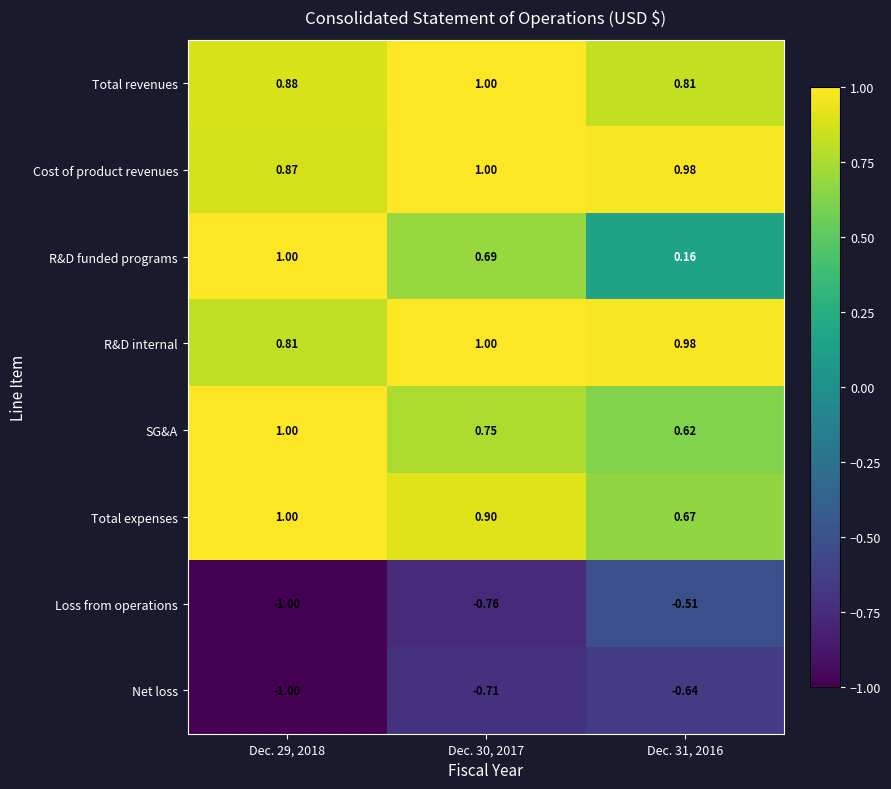

Is the value of Total expenses at Dec. 31, 2016 greater than the value of SG&A at Dec. 30, 2017?

No